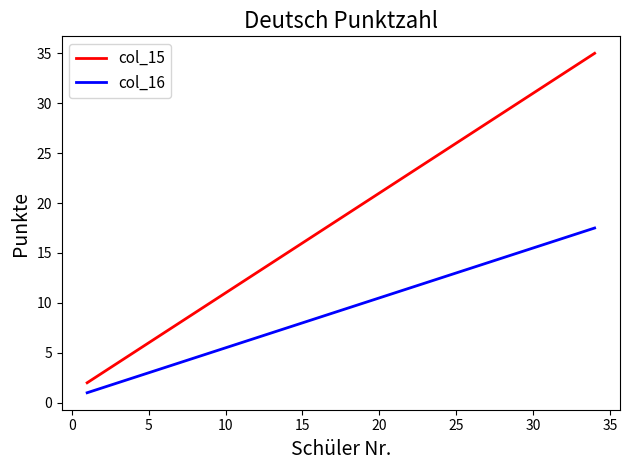

What is the difference between the maximum and second lowest values in the col_16 series?

16.0